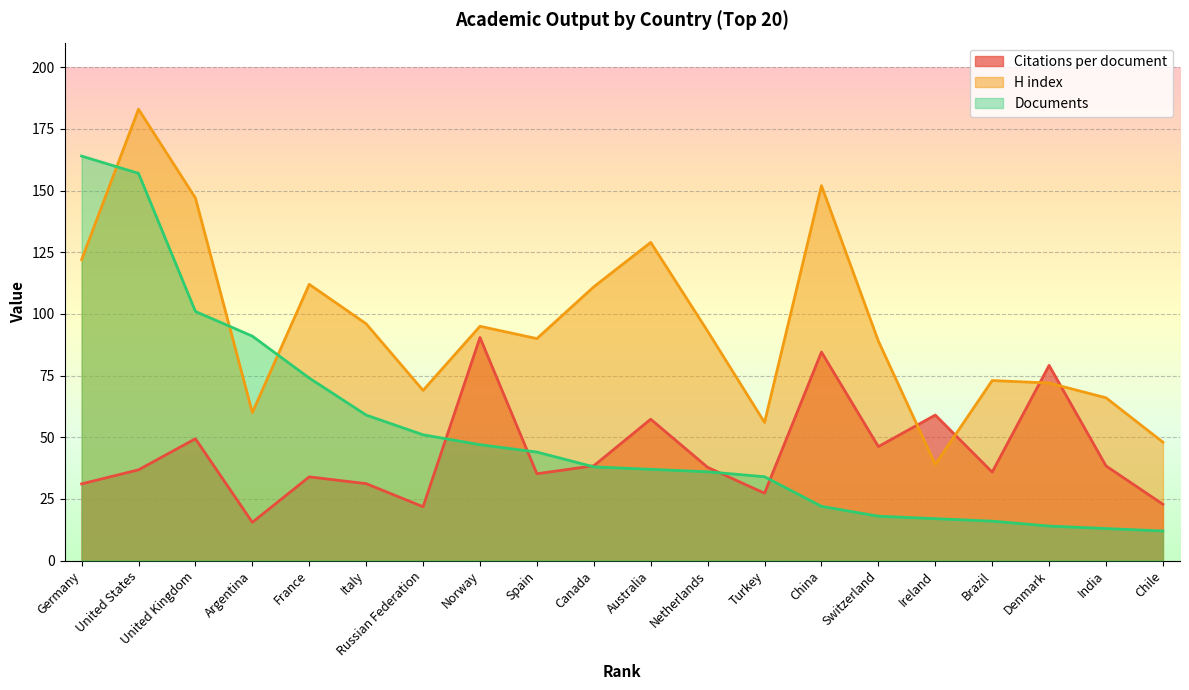

What is the sum of the Documents values at United States and Chile?

169.0